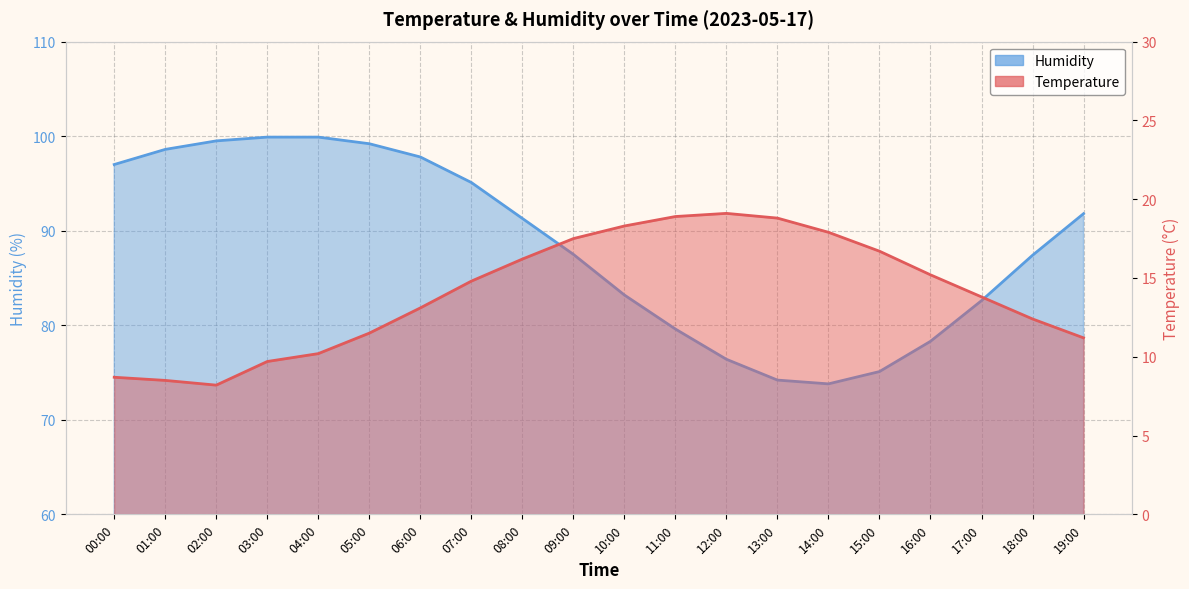

What is the difference between the highest and lowest values at 19:00?

80.6